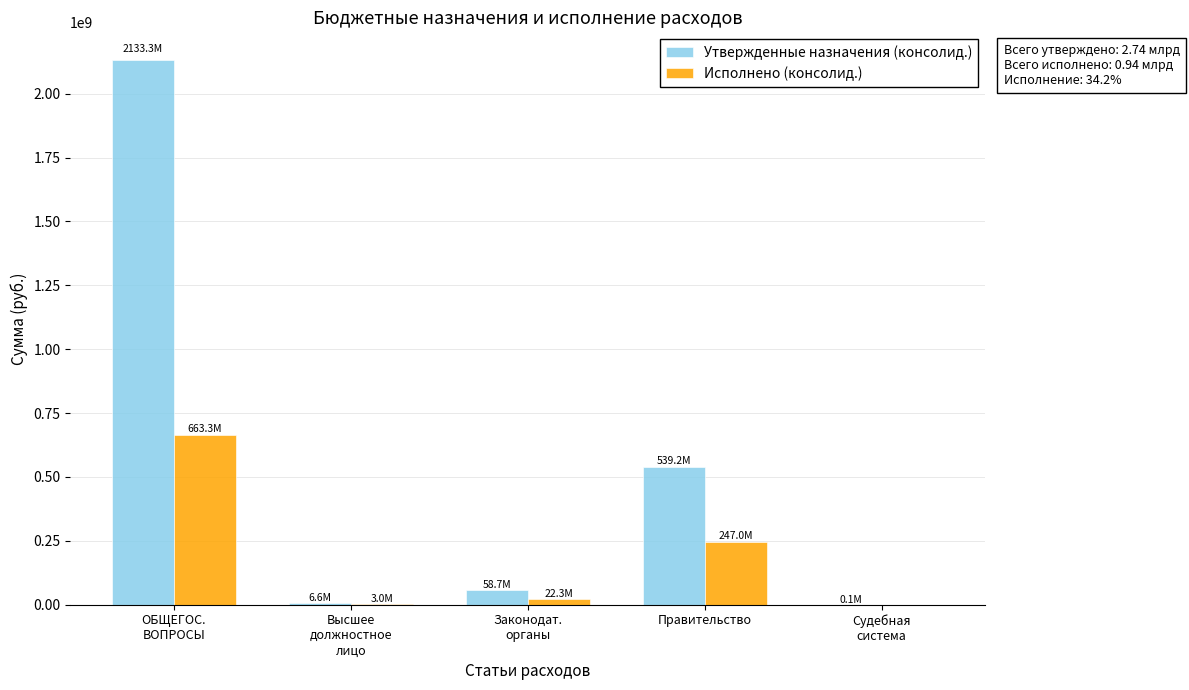

What is the sum of all Исполнено (консолид.) values?

935595611.4